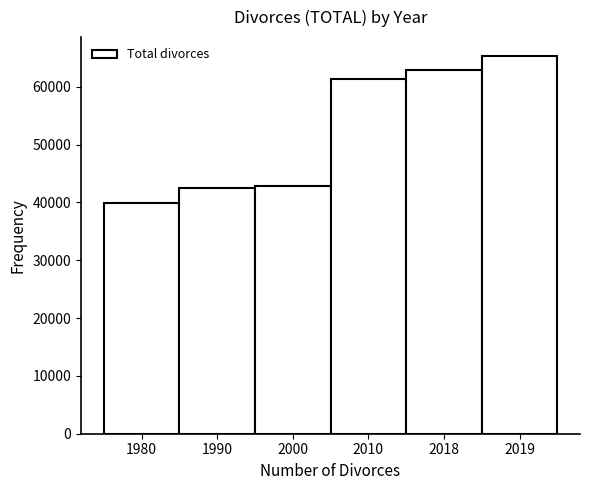

Reading left to right, list all the values displayed in this chart.

1980=39833	1990=42436	2000=42770	2010=61300	2018=62843	2019=65341